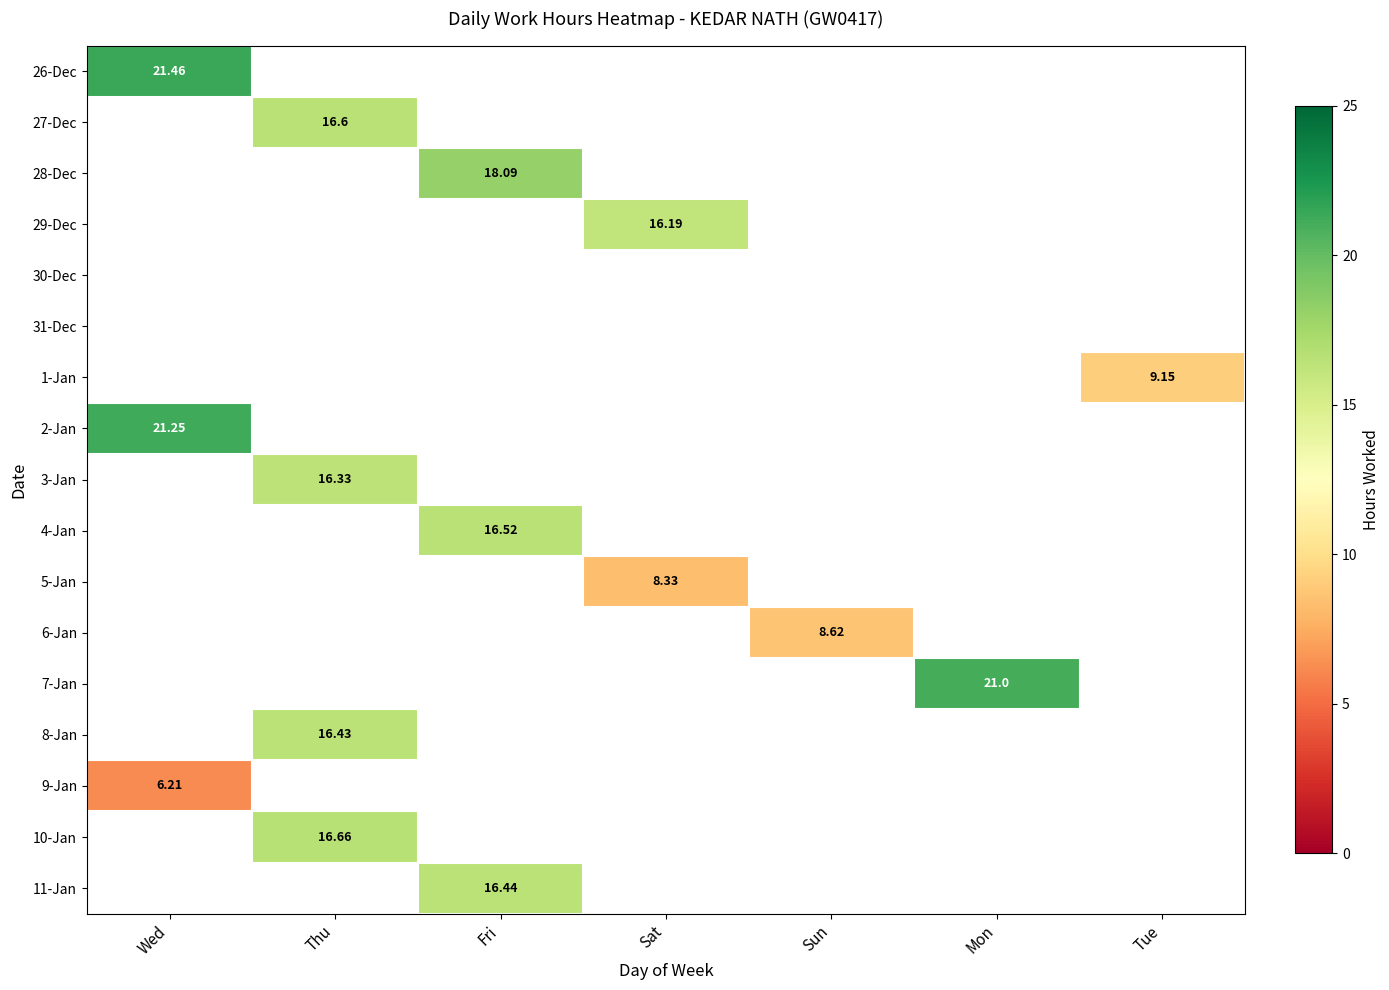

How many distinct data groups are displayed?

17